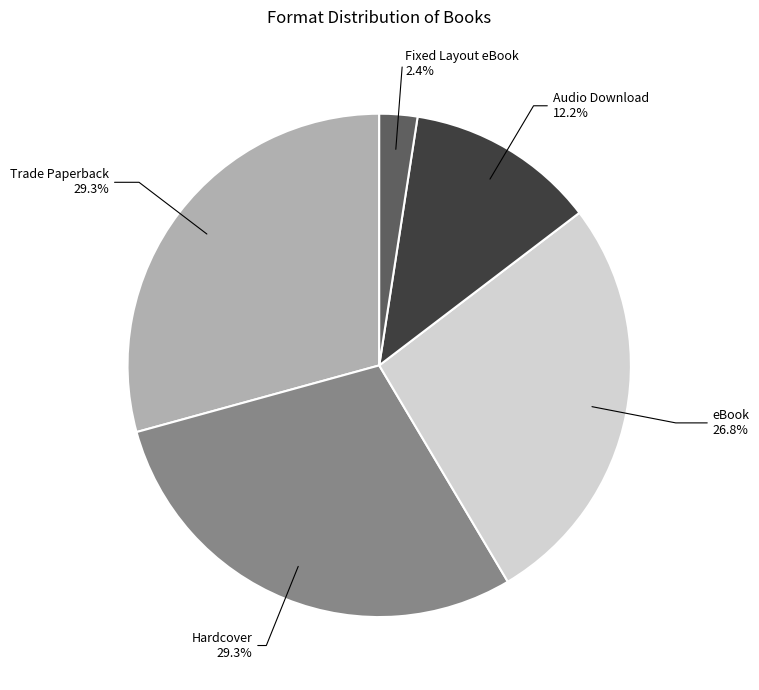

To the nearest percent, what portion does Audio Download represent?

12%